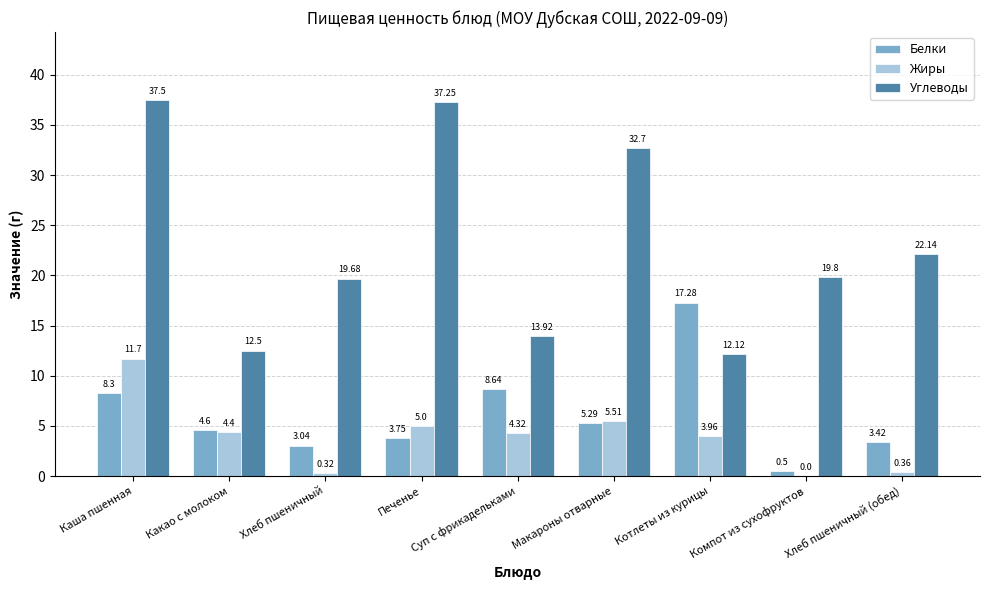

Which series changed the most between Какао с молоком and Хлеб пшеничный?

Углеводы